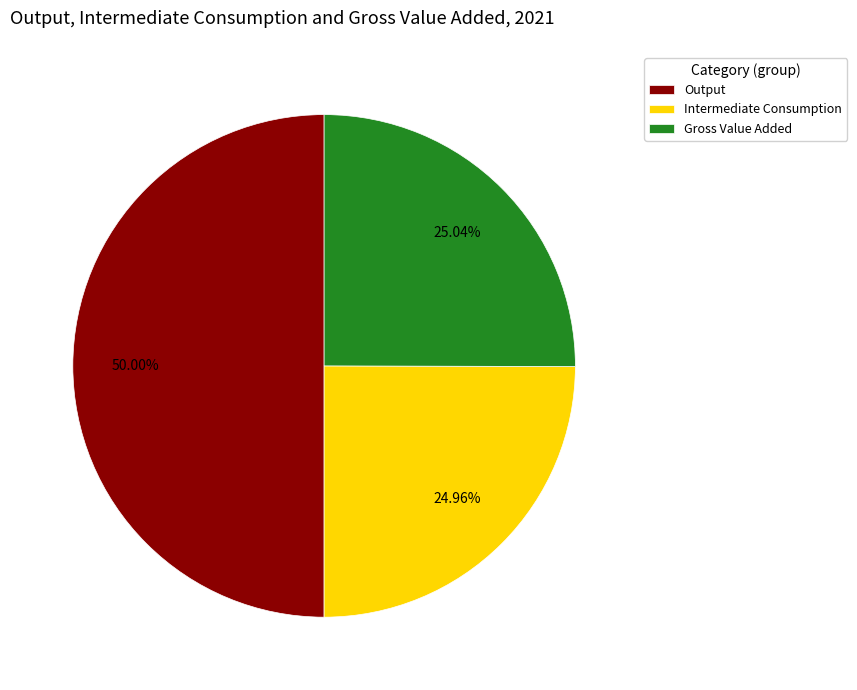

What portion of the pie excludes Intermediate Consumption?

75.0%